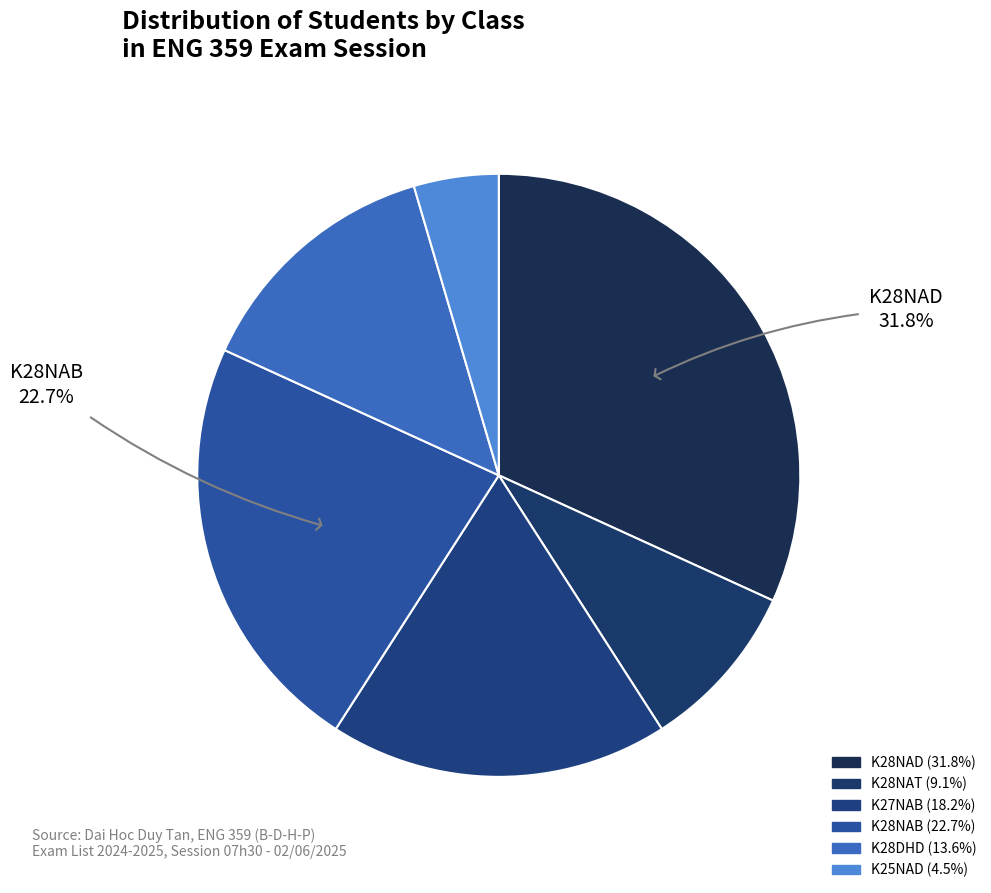

Rank the categories by value from lowest to highest.

K25NAD, K28NAT, K28DHD, K27NAB, K28NAB, K28NAD